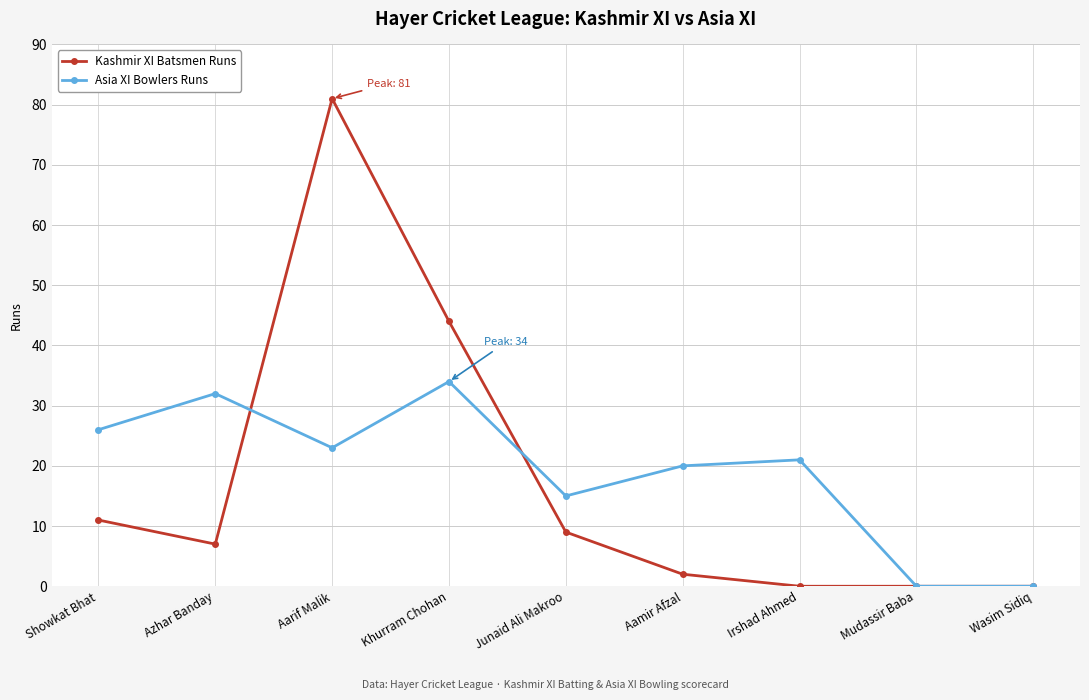

True or false: Asia XI Bowlers Runs has a value of 7 at Showkat Bhat.

False